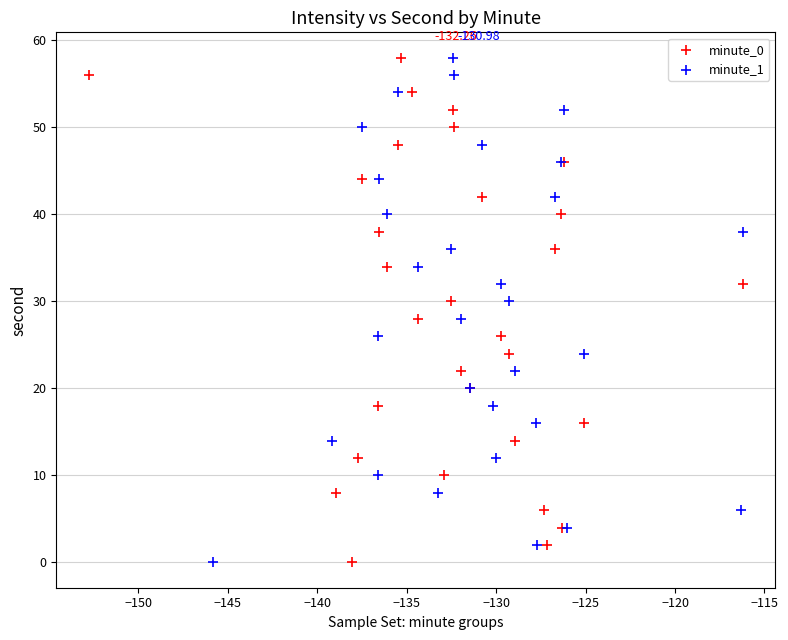

What are all the series names shown in the legend?

minute_0, minute_1